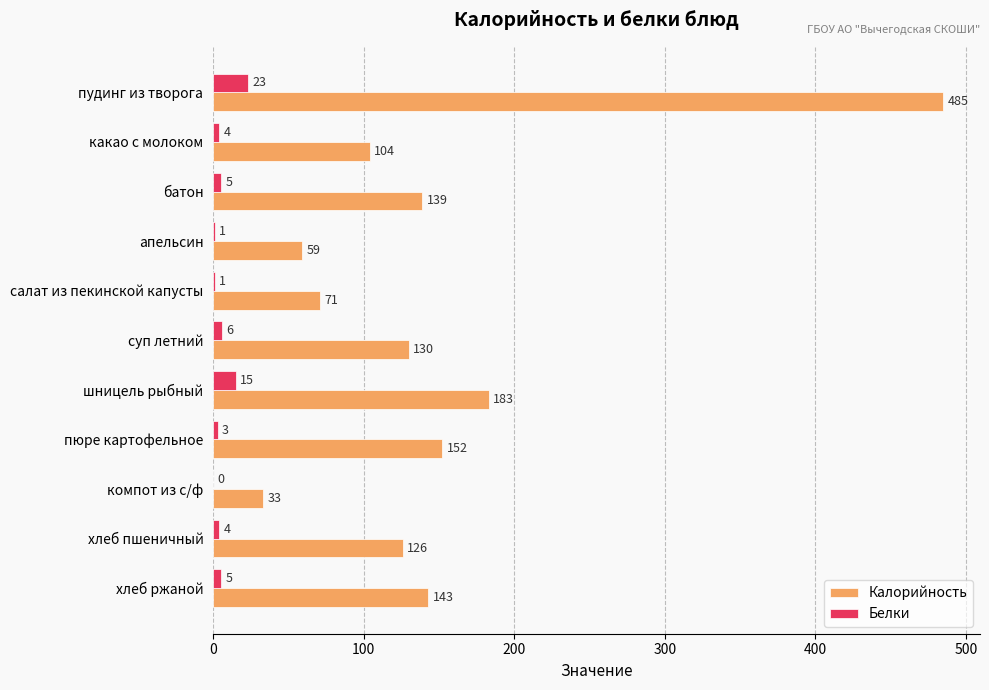

At which label does Калорийность reach its peak?

пудинг из творога